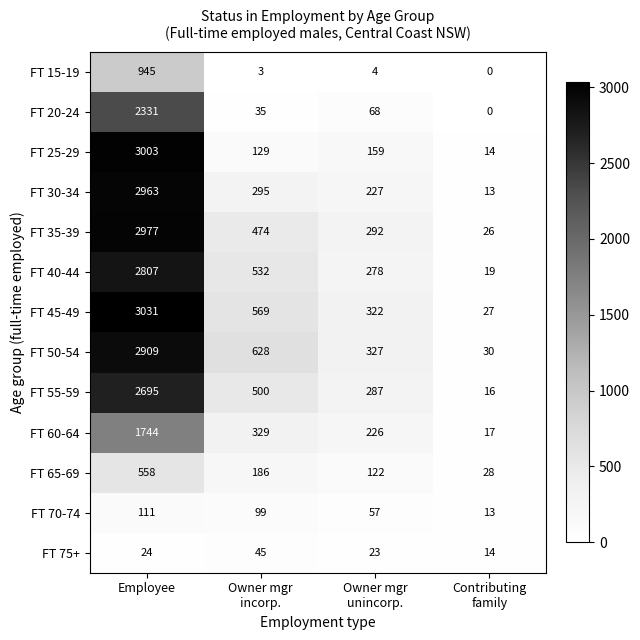

What is the lowest value of the FT 45-49 series?

27